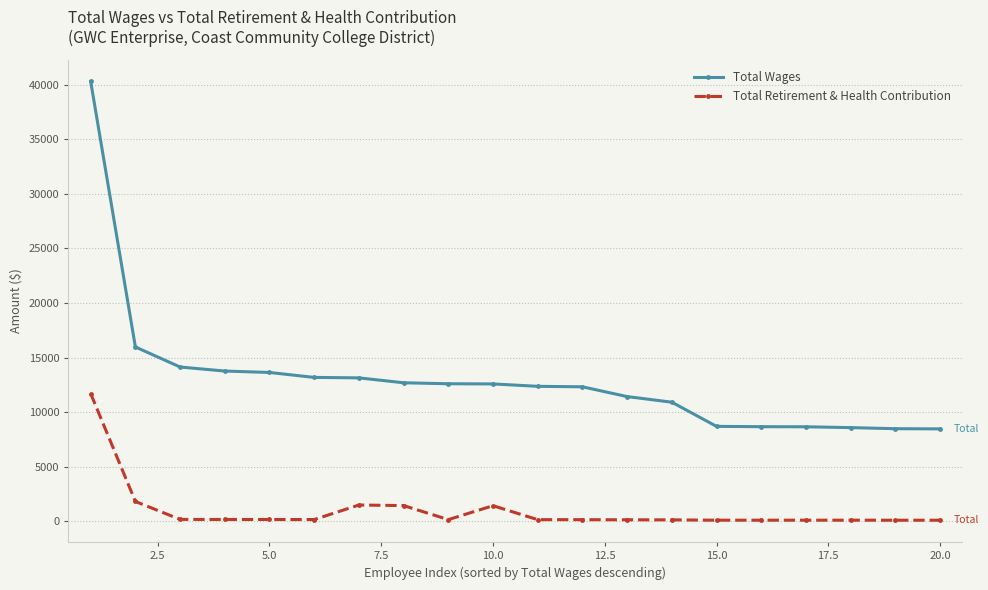

What is the minimum value shown in the chart?

110